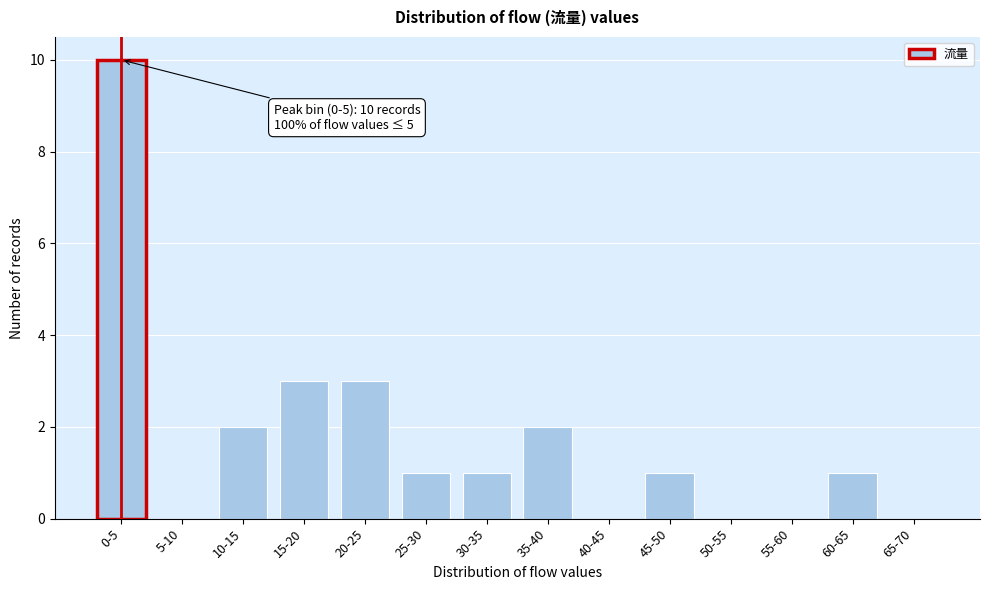

Reading left to right, transcribe all the data shown in this chart.

0-5=10	5-10=0	10-15=2	15-20=3	20-25=3	25-30=1	30-35=1	35-40=2	40-45=0	45-50=1	50-55=0	55-60=0	60-65=1	65-70=0